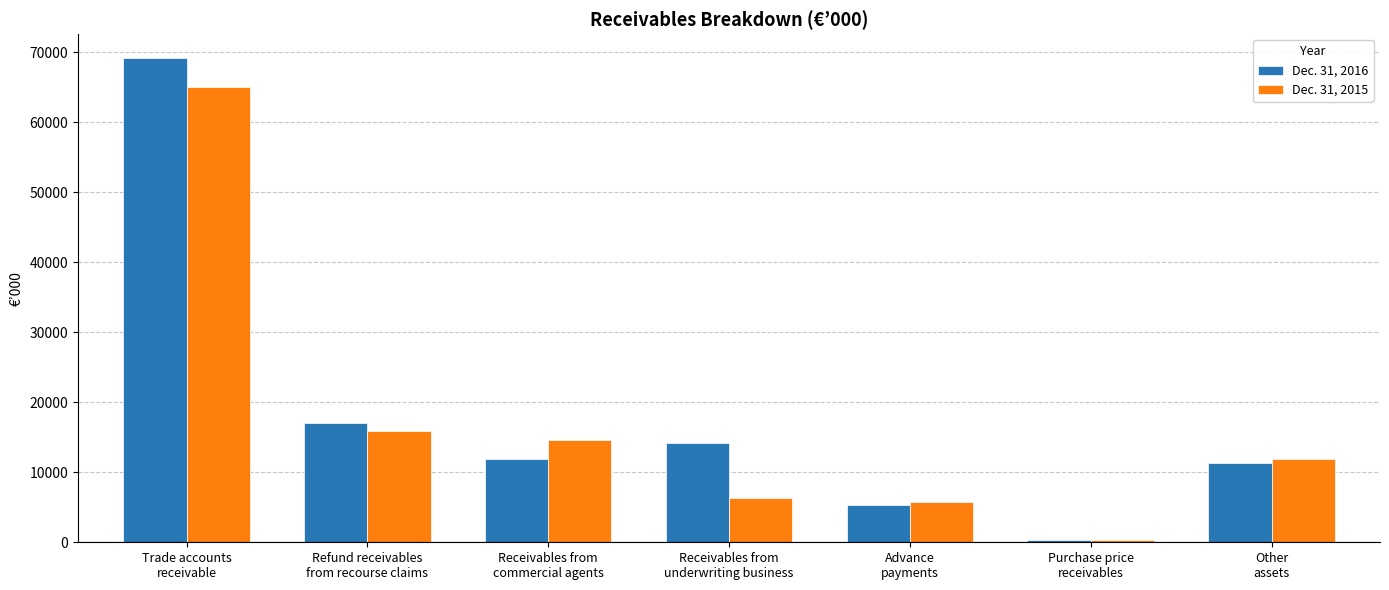

Rank the series by their maximum value, from highest to lowest.

Dec. 31, 2016, Dec. 31, 2015